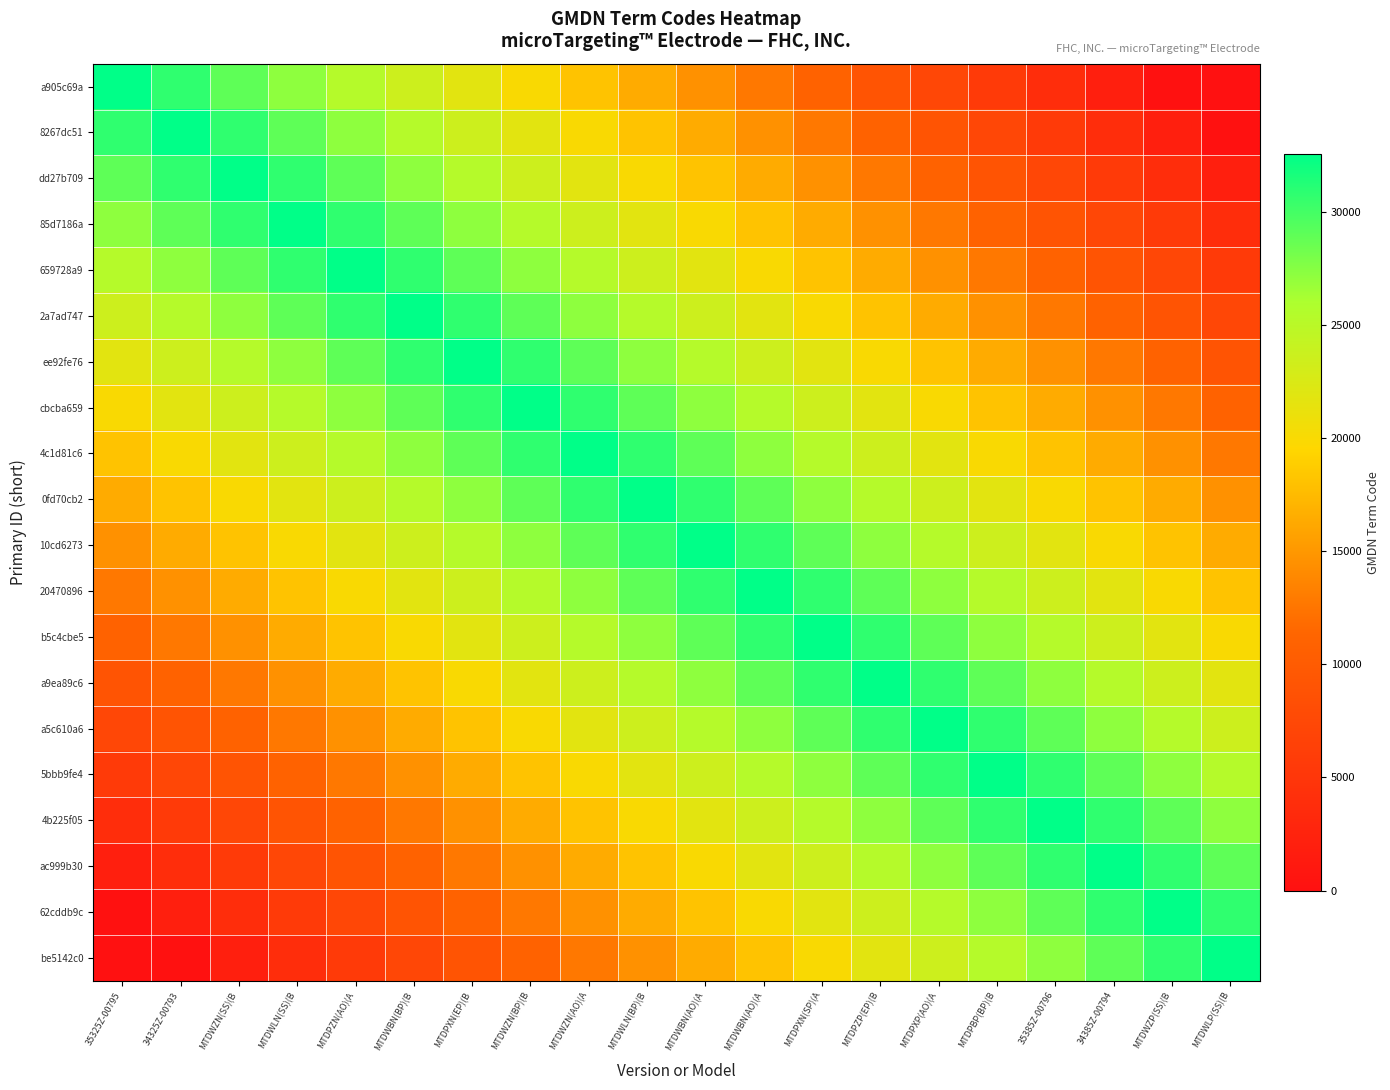

Reading right to left, what are all the values shown in this chart?

a905c69a: MTDWLP(SS)(B=0	MTDWZP(SS)(B=156	34385Z-00794=1956	35385Z-00796=3756	MTDPBP(BP)(B=5556	MTDPXP(AO)(A=7356	MTDPZP(EP)(B=9156	MTDPXN(SP)(A=10956	MTDWBN(AO)(A=12756	MTDWBN(AO)(A=14556	MTDWLN(BP)(B=16356	MTDWZN(AO)(A=18156	MTDWZN(BP)(B=19956	MTDPXN(EP)(B=21756	MTDWBN(BP)(B=23556	MTDPZN(AO)(A=25356	MTDWLN(SS)(B=27156	MTDWZN(SS)(B=28956	34325Z-00793=30756	35325Z-00795=32556
8267dc51: MTDWLP(SS)(B=156	MTDWZP(SS)(B=1956	34385Z-00794=3756	35385Z-00796=5556	MTDPBP(BP)(B=7356	MTDPXP(AO)(A=9156	MTDPZP(EP)(B=10956	MTDPXN(SP)(A=12756	MTDWBN(AO)(A=14556	MTDWBN(AO)(A=16356	MTDWLN(BP)(B=18156	MTDWZN(AO)(A=19956	MTDWZN(BP)(B=21756	MTDPXN(EP)(B=23556	MTDWBN(BP)(B=25356	MTDPZN(AO)(A=27156	MTDWLN(SS)(B=28956	MTDWZN(SS)(B=30756	34325Z-00793=32556	35325Z-00795=30756
dd27b709: MTDWLP(SS)(B=1956	MTDWZP(SS)(B=3756	34385Z-00794=5556	35385Z-00796=7356	MTDPBP(BP)(B=9156	MTDPXP(AO)(A=10956	MTDPZP(EP)(B=12756	MTDPXN(SP)(A=14556	MTDWBN(AO)(A=16356	MTDWBN(AO)(A=18156	MTDWLN(BP)(B=19956	MTDWZN(AO)(A=21756	MTDWZN(BP)(B=23556	MTDPXN(EP)(B=25356	MTDWBN(BP)(B=27156	MTDPZN(AO)(A=28956	MTDWLN(SS)(B=30756	MTDWZN(SS)(B=32556	34325Z-00793=30756	35325Z-00795=28956
85d7186a: MTDWLP(SS)(B=3756	MTDWZP(SS)(B=5556	34385Z-00794=7356	35385Z-00796=9156	MTDPBP(BP)(B=10956	MTDPXP(AO)(A=12756	MTDPZP(EP)(B=14556	MTDPXN(SP)(A=16356	MTDWBN(AO)(A=18156	MTDWBN(AO)(A=19956	MTDWLN(BP)(B=21756	MTDWZN(AO)(A=23556	MTDWZN(BP)(B=25356	MTDPXN(EP)(B=27156	MTDWBN(BP)(B=28956	MTDPZN(AO)(A=30756	MTDWLN(SS)(B=32556	MTDWZN(SS)(B=30756	34325Z-00793=28956	35325Z-00795=27156
659728a9: MTDWLP(SS)(B=5556	MTDWZP(SS)(B=7356	34385Z-00794=9156	35385Z-00796=10956	MTDPBP(BP)(B=12756	MTDPXP(AO)(A=14556	MTDPZP(EP)(B=16356	MTDPXN(SP)(A=18156	MTDWBN(AO)(A=19956	MTDWBN(AO)(A=21756	MTDWLN(BP)(B=23556	MTDWZN(AO)(A=25356	MTDWZN(BP)(B=27156	MTDPXN(EP)(B=28956	MTDWBN(BP)(B=30756	MTDPZN(AO)(A=32556	MTDWLN(SS)(B=30756	MTDWZN(SS)(B=28956	34325Z-00793=27156	35325Z-00795=25356
2a7ad747: MTDWLP(SS)(B=7356	MTDWZP(SS)(B=9156	34385Z-00794=10956	35385Z-00796=12756	MTDPBP(BP)(B=14556	MTDPXP(AO)(A=16356	MTDPZP(EP)(B=18156	MTDPXN(SP)(A=19956	MTDWBN(AO)(A=21756	MTDWBN(AO)(A=23556	MTDWLN(BP)(B=25356	MTDWZN(AO)(A=27156	MTDWZN(BP)(B=28956	MTDPXN(EP)(B=30756	MTDWBN(BP)(B=32556	MTDPZN(AO)(A=30756	MTDWLN(SS)(B=28956	MTDWZN(SS)(B=27156	34325Z-00793=25356	35325Z-00795=23556
ee92fe76: MTDWLP(SS)(B=9156	MTDWZP(SS)(B=10956	34385Z-00794=12756	35385Z-00796=14556	MTDPBP(BP)(B=16356	MTDPXP(AO)(A=18156	MTDPZP(EP)(B=19956	MTDPXN(SP)(A=21756	MTDWBN(AO)(A=23556	MTDWBN(AO)(A=25356	MTDWLN(BP)(B=27156	MTDWZN(AO)(A=28956	MTDWZN(BP)(B=30756	MTDPXN(EP)(B=32556	MTDWBN(BP)(B=30756	MTDPZN(AO)(A=28956	MTDWLN(SS)(B=27156	MTDWZN(SS)(B=25356	34325Z-00793=23556	35325Z-00795=21756
cbcba659: MTDWLP(SS)(B=10956	MTDWZP(SS)(B=12756	34385Z-00794=14556	35385Z-00796=16356	MTDPBP(BP)(B=18156	MTDPXP(AO)(A=19956	MTDPZP(EP)(B=21756	MTDPXN(SP)(A=23556	MTDWBN(AO)(A=25356	MTDWBN(AO)(A=27156	MTDWLN(BP)(B=28956	MTDWZN(AO)(A=30756	MTDWZN(BP)(B=32556	MTDPXN(EP)(B=30756	MTDWBN(BP)(B=28956	MTDPZN(AO)(A=27156	MTDWLN(SS)(B=25356	MTDWZN(SS)(B=23556	34325Z-00793=21756	35325Z-00795=19956
4c1d81c6: MTDWLP(SS)(B=12756	MTDWZP(SS)(B=14556	34385Z-00794=16356	35385Z-00796=18156	MTDPBP(BP)(B=19956	MTDPXP(AO)(A=21756	MTDPZP(EP)(B=23556	MTDPXN(SP)(A=25356	MTDWBN(AO)(A=27156	MTDWBN(AO)(A=28956	MTDWLN(BP)(B=30756	MTDWZN(AO)(A=32556	MTDWZN(BP)(B=30756	MTDPXN(EP)(B=28956	MTDWBN(BP)(B=27156	MTDPZN(AO)(A=25356	MTDWLN(SS)(B=23556	MTDWZN(SS)(B=21756	34325Z-00793=19956	35325Z-00795=18156
0fd70cb2: MTDWLP(SS)(B=14556	MTDWZP(SS)(B=16356	34385Z-00794=18156	35385Z-00796=19956	MTDPBP(BP)(B=21756	MTDPXP(AO)(A=23556	MTDPZP(EP)(B=25356	MTDPXN(SP)(A=27156	MTDWBN(AO)(A=28956	MTDWBN(AO)(A=30756	MTDWLN(BP)(B=32556	MTDWZN(AO)(A=30756	MTDWZN(BP)(B=28956	MTDPXN(EP)(B=27156	MTDWBN(BP)(B=25356	MTDPZN(AO)(A=23556	MTDWLN(SS)(B=21756	MTDWZN(SS)(B=19956	34325Z-00793=18156	35325Z-00795=16356
10cd6273: MTDWLP(SS)(B=16356	MTDWZP(SS)(B=18156	34385Z-00794=19956	35385Z-00796=21756	MTDPBP(BP)(B=23556	MTDPXP(AO)(A=25356	MTDPZP(EP)(B=27156	MTDPXN(SP)(A=28956	MTDWBN(AO)(A=30756	MTDWBN(AO)(A=32556	MTDWLN(BP)(B=30756	MTDWZN(AO)(A=28956	MTDWZN(BP)(B=27156	MTDPXN(EP)(B=25356	MTDWBN(BP)(B=23556	MTDPZN(AO)(A=21756	MTDWLN(SS)(B=19956	MTDWZN(SS)(B=18156	34325Z-00793=16356	35325Z-00795=14556
20470896: MTDWLP(SS)(B=18156	MTDWZP(SS)(B=19956	34385Z-00794=21756	35385Z-00796=23556	MTDPBP(BP)(B=25356	MTDPXP(AO)(A=27156	MTDPZP(EP)(B=28956	MTDPXN(SP)(A=30756	MTDWBN(AO)(A=32556	MTDWBN(AO)(A=30756	MTDWLN(BP)(B=28956	MTDWZN(AO)(A=27156	MTDWZN(BP)(B=25356	MTDPXN(EP)(B=23556	MTDWBN(BP)(B=21756	MTDPZN(AO)(A=19956	MTDWLN(SS)(B=18156	MTDWZN(SS)(B=16356	34325Z-00793=14556	35325Z-00795=12756
b5c4cbe5: MTDWLP(SS)(B=19956	MTDWZP(SS)(B=21756	34385Z-00794=23556	35385Z-00796=25356	MTDPBP(BP)(B=27156	MTDPXP(AO)(A=28956	MTDPZP(EP)(B=30756	MTDPXN(SP)(A=32556	MTDWBN(AO)(A=30756	MTDWBN(AO)(A=28956	MTDWLN(BP)(B=27156	MTDWZN(AO)(A=25356	MTDWZN(BP)(B=23556	MTDPXN(EP)(B=21756	MTDWBN(BP)(B=19956	MTDPZN(AO)(A=18156	MTDWLN(SS)(B=16356	MTDWZN(SS)(B=14556	34325Z-00793=12756	35325Z-00795=10956
a9ea89c6: MTDWLP(SS)(B=21756	MTDWZP(SS)(B=23556	34385Z-00794=25356	35385Z-00796=27156	MTDPBP(BP)(B=28956	MTDPXP(AO)(A=30756	MTDPZP(EP)(B=32556	MTDPXN(SP)(A=30756	MTDWBN(AO)(A=28956	MTDWBN(AO)(A=27156	MTDWLN(BP)(B=25356	MTDWZN(AO)(A=23556	MTDWZN(BP)(B=21756	MTDPXN(EP)(B=19956	MTDWBN(BP)(B=18156	MTDPZN(AO)(A=16356	MTDWLN(SS)(B=14556	MTDWZN(SS)(B=12756	34325Z-00793=10956	35325Z-00795=9156
a5c610a6: MTDWLP(SS)(B=23556	MTDWZP(SS)(B=25356	34385Z-00794=27156	35385Z-00796=28956	MTDPBP(BP)(B=30756	MTDPXP(AO)(A=32556	MTDPZP(EP)(B=30756	MTDPXN(SP)(A=28956	MTDWBN(AO)(A=27156	MTDWBN(AO)(A=25356	MTDWLN(BP)(B=23556	MTDWZN(AO)(A=21756	MTDWZN(BP)(B=19956	MTDPXN(EP)(B=18156	MTDWBN(BP)(B=16356	MTDPZN(AO)(A=14556	MTDWLN(SS)(B=12756	MTDWZN(SS)(B=10956	34325Z-00793=9156	35325Z-00795=7356
5bbb9fe4: MTDWLP(SS)(B=25356	MTDWZP(SS)(B=27156	34385Z-00794=28956	35385Z-00796=30756	MTDPBP(BP)(B=32556	MTDPXP(AO)(A=30756	MTDPZP(EP)(B=28956	MTDPXN(SP)(A=27156	MTDWBN(AO)(A=25356	MTDWBN(AO)(A=23556	MTDWLN(BP)(B=21756	MTDWZN(AO)(A=19956	MTDWZN(BP)(B=18156	MTDPXN(EP)(B=16356	MTDWBN(BP)(B=14556	MTDPZN(AO)(A=12756	MTDWLN(SS)(B=10956	MTDWZN(SS)(B=9156	34325Z-00793=7356	35325Z-00795=5556
4b225f05: MTDWLP(SS)(B=27156	MTDWZP(SS)(B=28956	34385Z-00794=30756	35385Z-00796=32556	MTDPBP(BP)(B=30756	MTDPXP(AO)(A=28956	MTDPZP(EP)(B=27156	MTDPXN(SP)(A=25356	MTDWBN(AO)(A=23556	MTDWBN(AO)(A=21756	MTDWLN(BP)(B=19956	MTDWZN(AO)(A=18156	MTDWZN(BP)(B=16356	MTDPXN(EP)(B=14556	MTDWBN(BP)(B=12756	MTDPZN(AO)(A=10956	MTDWLN(SS)(B=9156	MTDWZN(SS)(B=7356	34325Z-00793=5556	35325Z-00795=3756
ac999b30: MTDWLP(SS)(B=28956	MTDWZP(SS)(B=30756	34385Z-00794=32556	35385Z-00796=30756	MTDPBP(BP)(B=28956	MTDPXP(AO)(A=27156	MTDPZP(EP)(B=25356	MTDPXN(SP)(A=23556	MTDWBN(AO)(A=21756	MTDWBN(AO)(A=19956	MTDWLN(BP)(B=18156	MTDWZN(AO)(A=16356	MTDWZN(BP)(B=14556	MTDPXN(EP)(B=12756	MTDWBN(BP)(B=10956	MTDPZN(AO)(A=9156	MTDWLN(SS)(B=7356	MTDWZN(SS)(B=5556	34325Z-00793=3756	35325Z-00795=1956
62cddb9c: MTDWLP(SS)(B=30756	MTDWZP(SS)(B=32556	34385Z-00794=30756	35385Z-00796=28956	MTDPBP(BP)(B=27156	MTDPXP(AO)(A=25356	MTDPZP(EP)(B=23556	MTDPXN(SP)(A=21756	MTDWBN(AO)(A=19956	MTDWBN(AO)(A=18156	MTDWLN(BP)(B=16356	MTDWZN(AO)(A=14556	MTDWZN(BP)(B=12756	MTDPXN(EP)(B=10956	MTDWBN(BP)(B=9156	MTDPZN(AO)(A=7356	MTDWLN(SS)(B=5556	MTDWZN(SS)(B=3756	34325Z-00793=1956	35325Z-00795=156
be5142c0: MTDWLP(SS)(B=32556	MTDWZP(SS)(B=30756	34385Z-00794=28956	35385Z-00796=27156	MTDPBP(BP)(B=25356	MTDPXP(AO)(A=23556	MTDPZP(EP)(B=21756	MTDPXN(SP)(A=19956	MTDWBN(AO)(A=18156	MTDWBN(AO)(A=16356	MTDWLN(BP)(B=14556	MTDWZN(AO)(A=12756	MTDWZN(BP)(B=10956	MTDPXN(EP)(B=9156	MTDWBN(BP)(B=7356	MTDPZN(AO)(A=5556	MTDWLN(SS)(B=3756	MTDWZN(SS)(B=1956	34325Z-00793=156	35325Z-00795=0